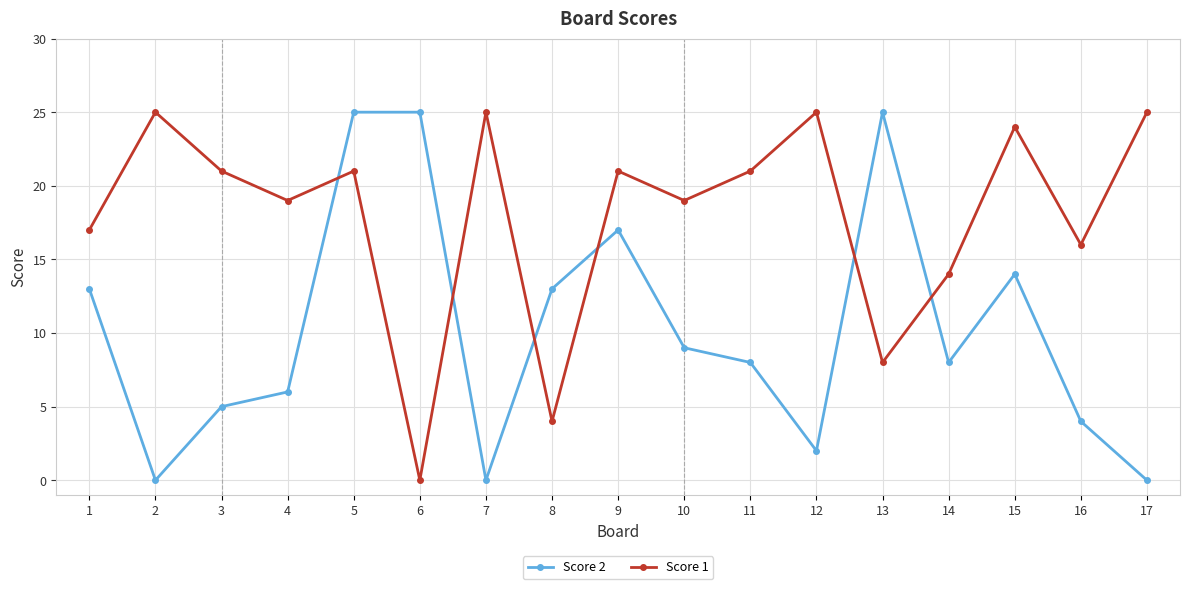

The Score 1 series shows 0 at 6. True or false?

True